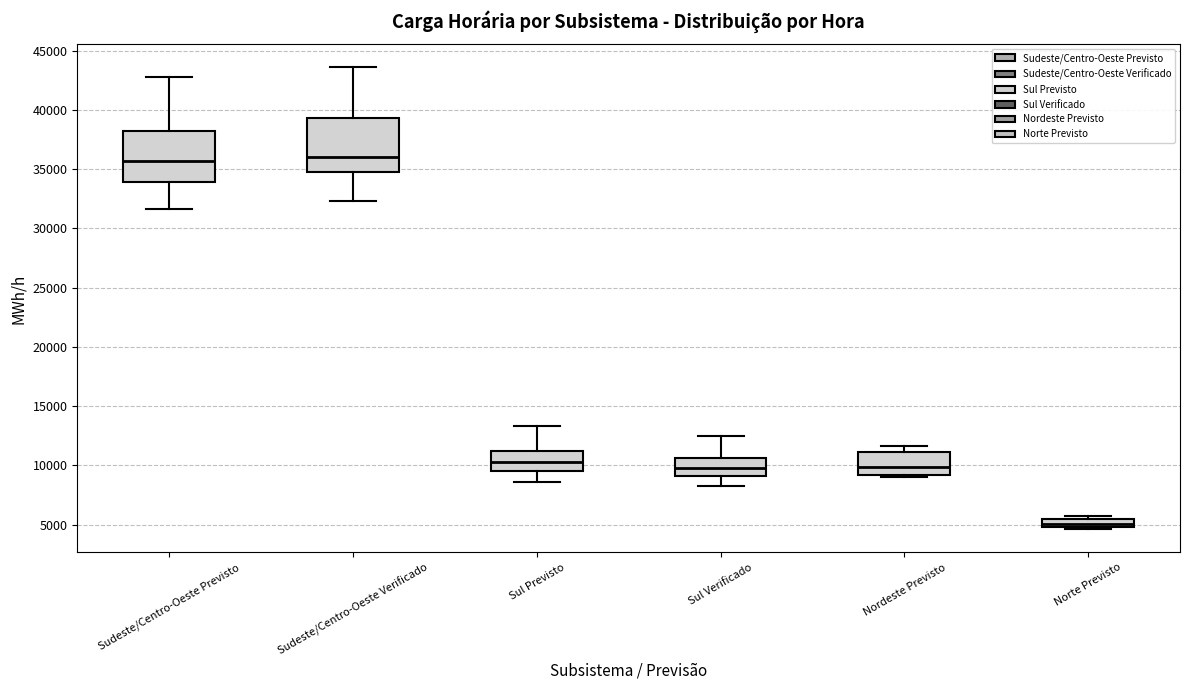

Where is the upper edge of the box for Norte Previsto on the y-axis? The values are not printed on the chart, so give them approximately, as read against the axis.

5500